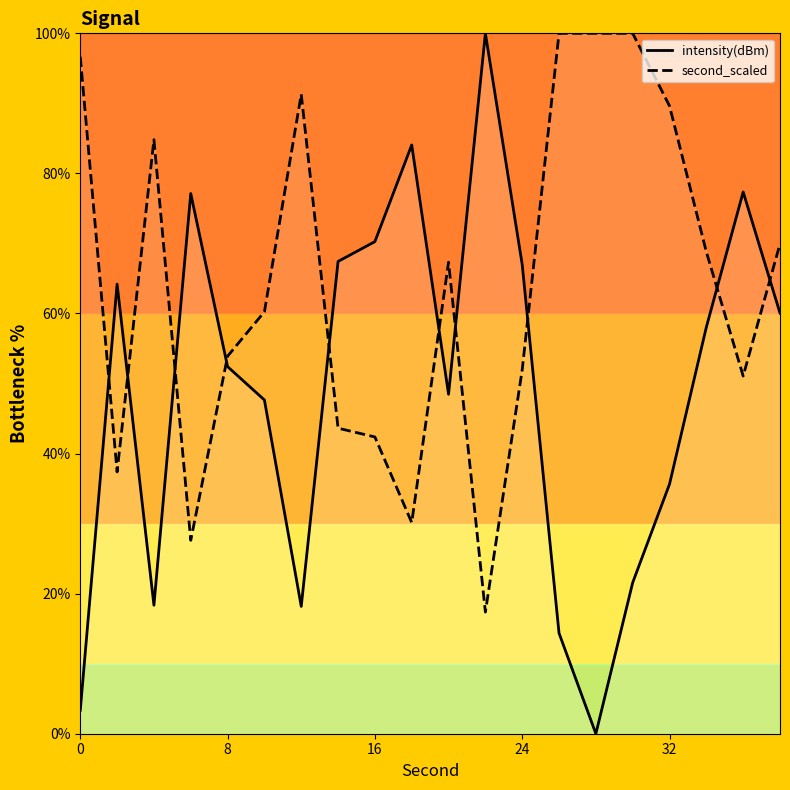

What are all the series names shown in the legend?

intensity(dBm), second_scaled